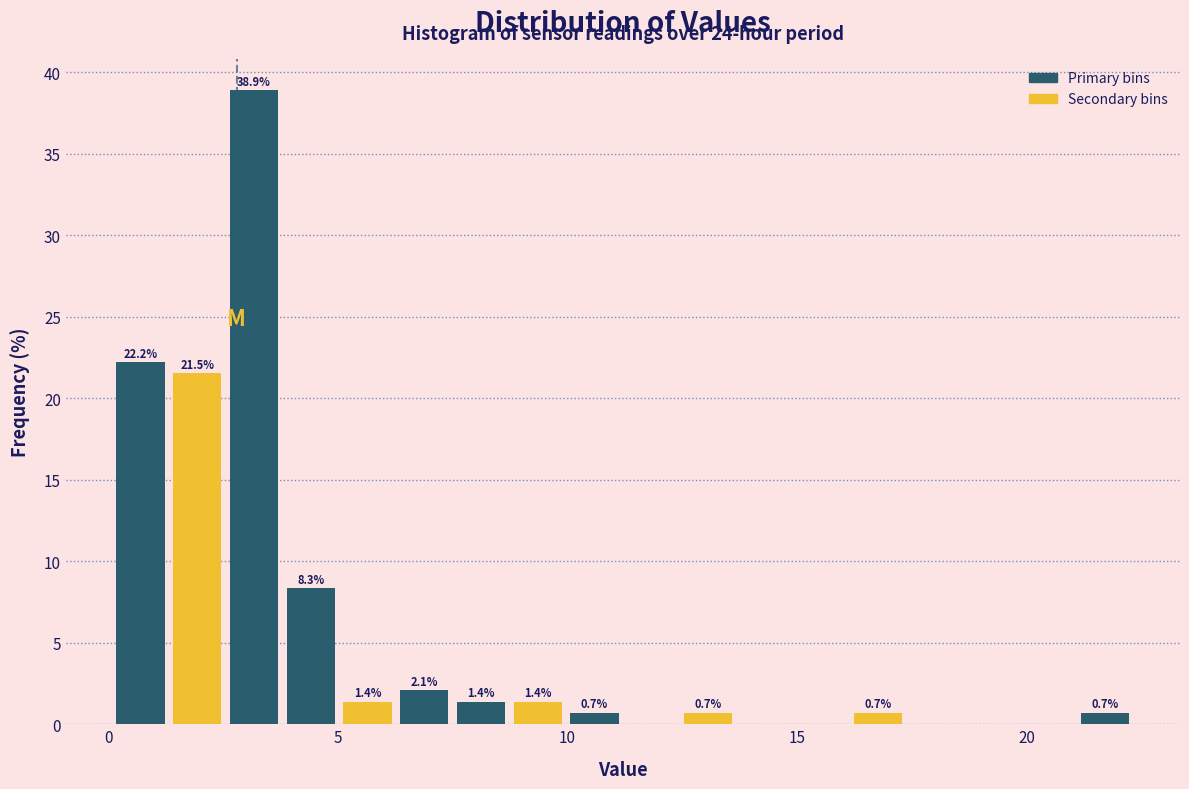

Read against the x-axis, roughly where is the centre of the tallest bar?

3.0